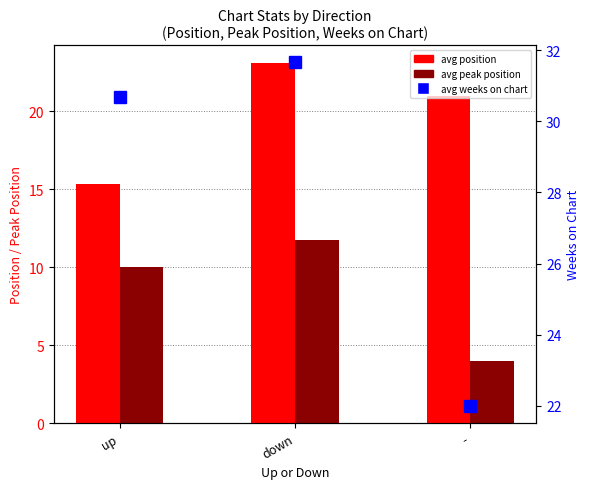

Which category has the highest value across all series?

down